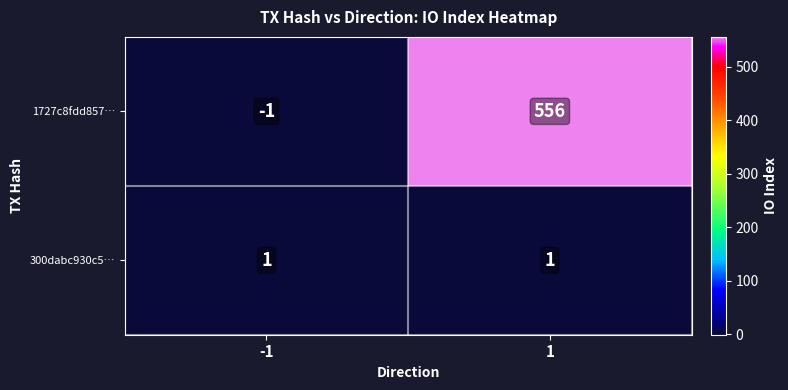

What is the maximum value for 1727c8fdd857…?

556